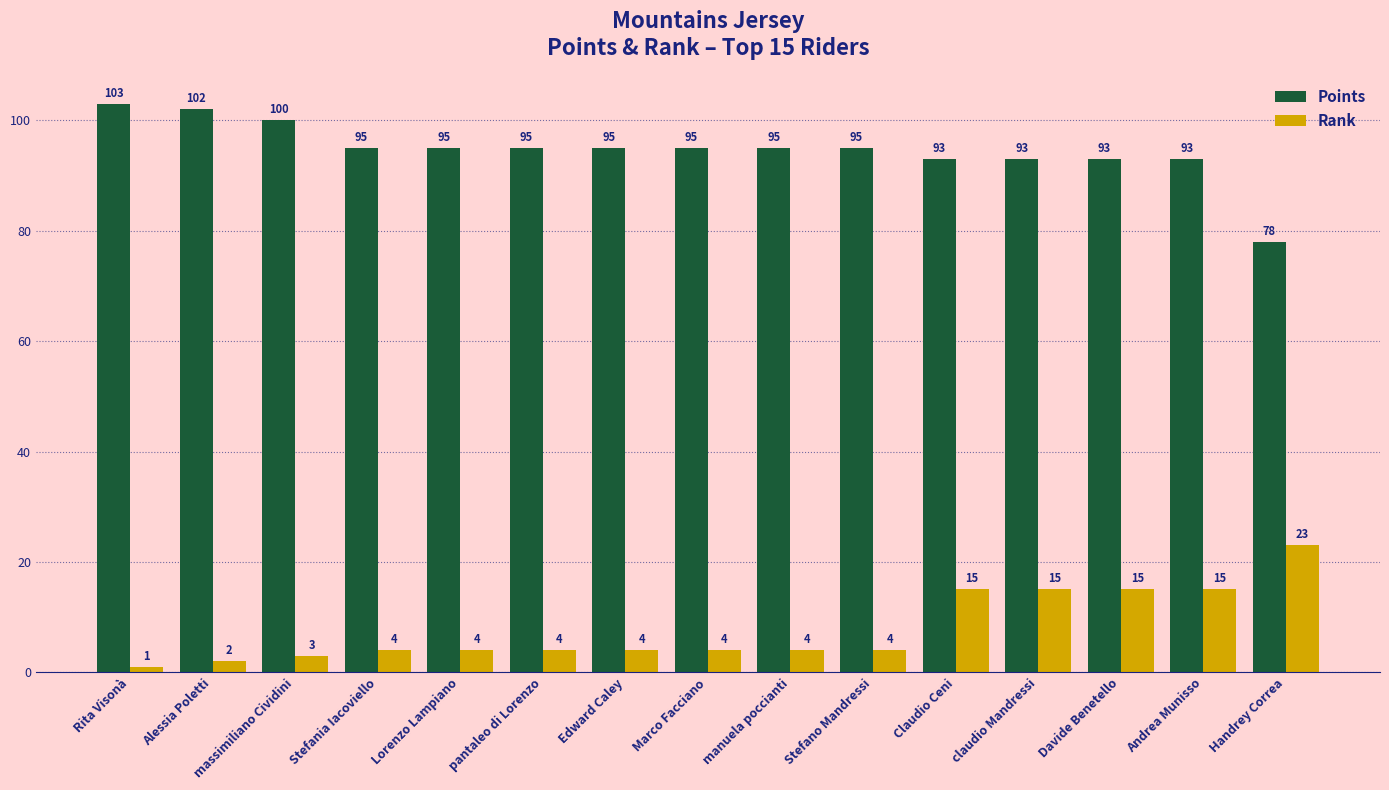

What is the label of the 12th bar from the right?

Stefania Iacoviello